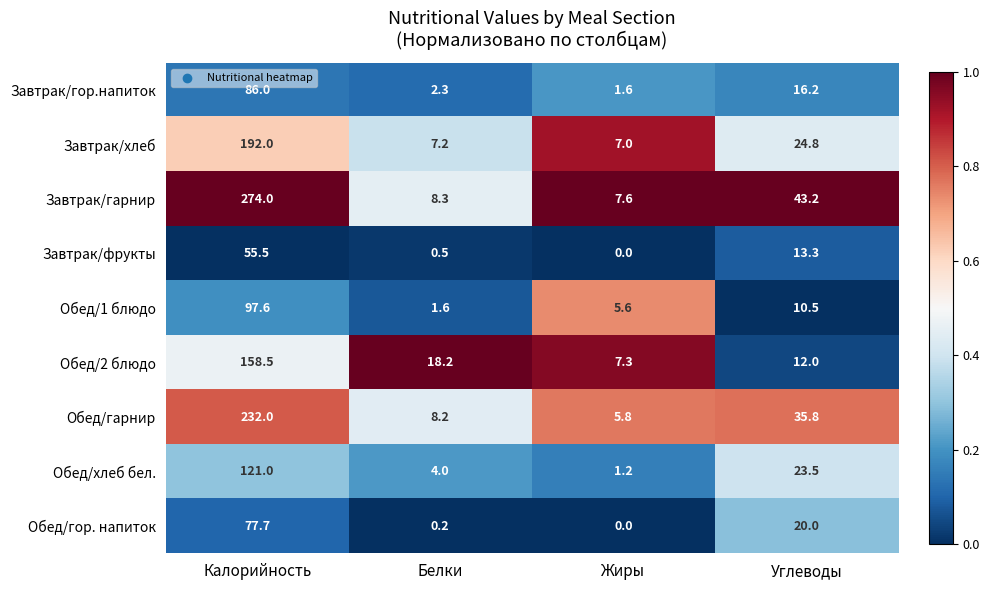

At which label is Обед/гарнир closest to 118?

Углеводы